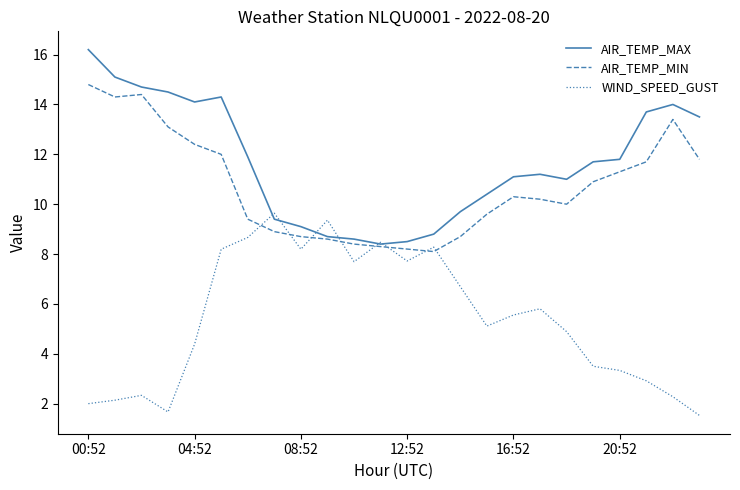

At how many categories does at least one series exceed 2?

24